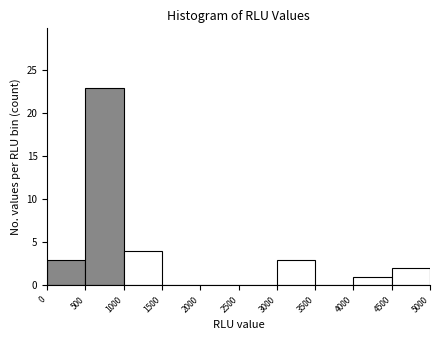

Reading left to right, list every bar in this chart as the range it spans on the x-axis followed by its height. The values are not printed on the chart, so give them approximately, as read against the axis.

0 to 500: 3
500 to 1000: 23
1000 to 1500: 4
1500 to 2000: 0
2000 to 2500: 0
2500 to 3000: 0
3000 to 3500: 3
3500 to 4000: 0
4000 to 4500: 1
4500 to 5000: 2